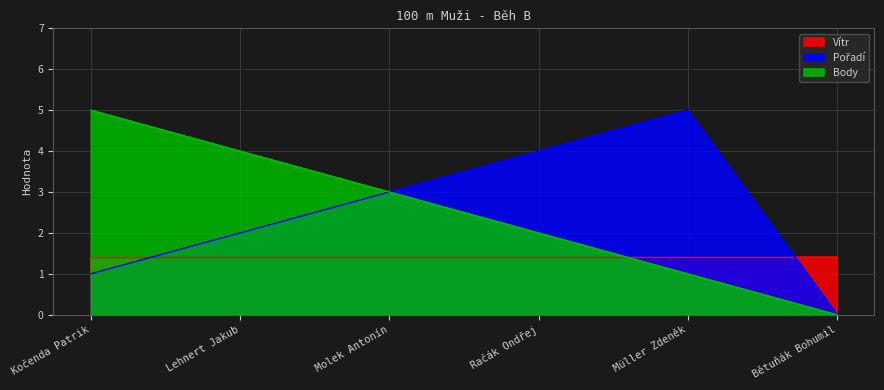

Which series changed the most between Molek Antonín and Bětuňák Bohumil?

Pořadí